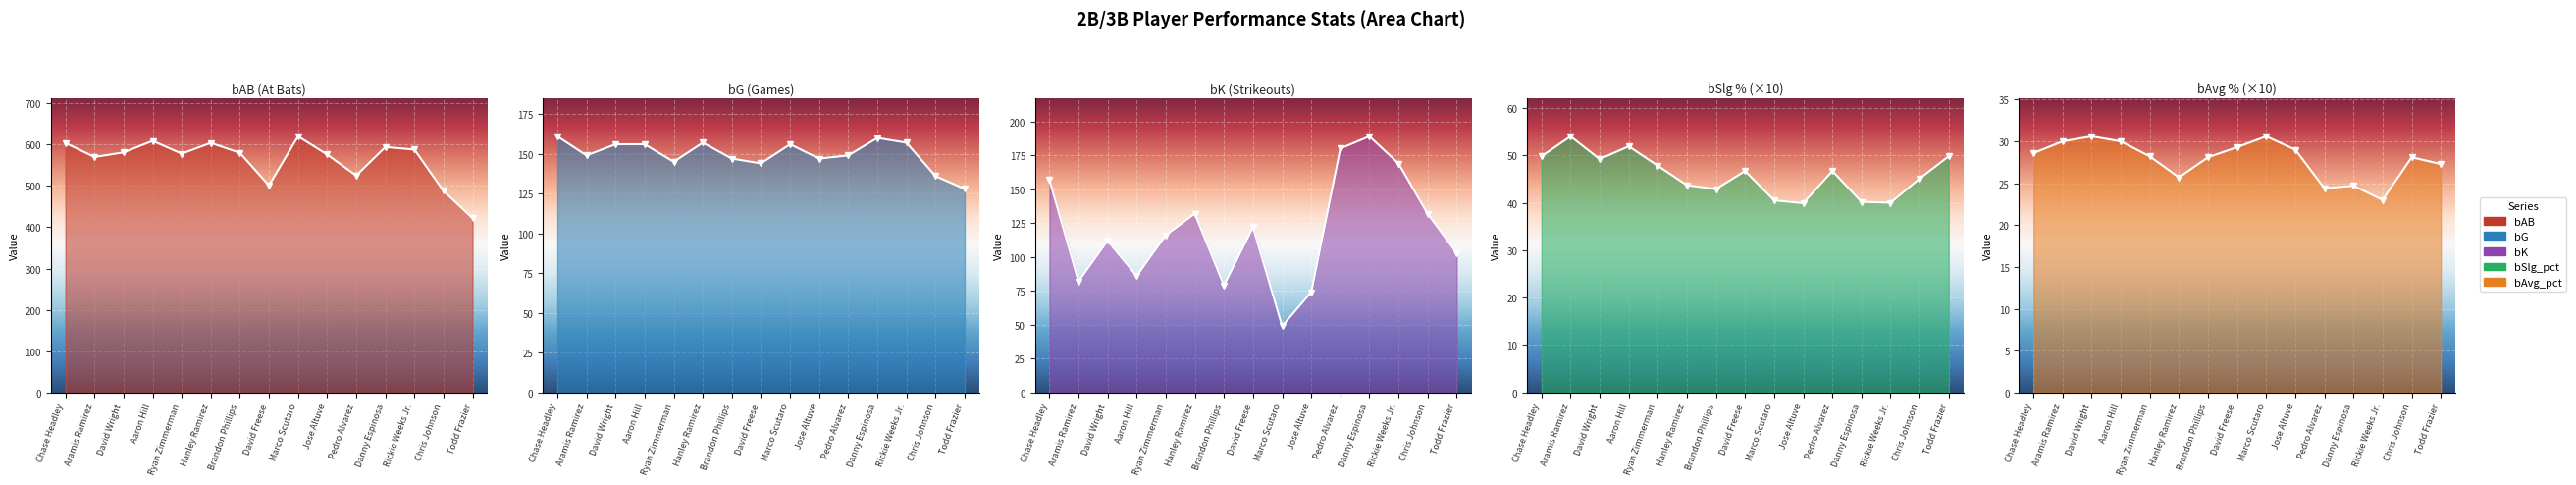

What is the average value of the bAvg_pct series?

27.8